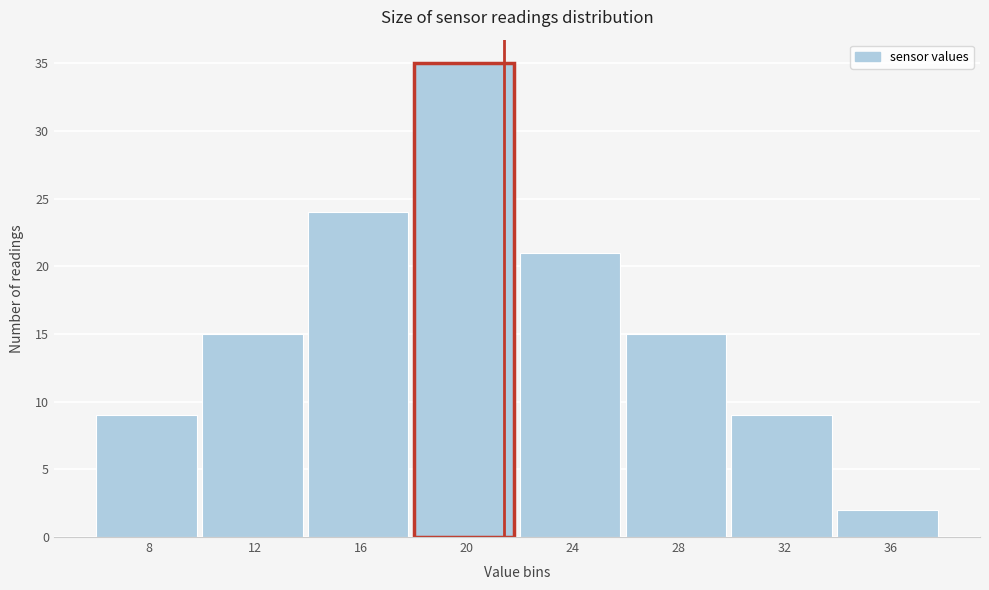

Reading left to right, transcribe all the data shown in this chart.

9	15	24	35	21	15	9	2